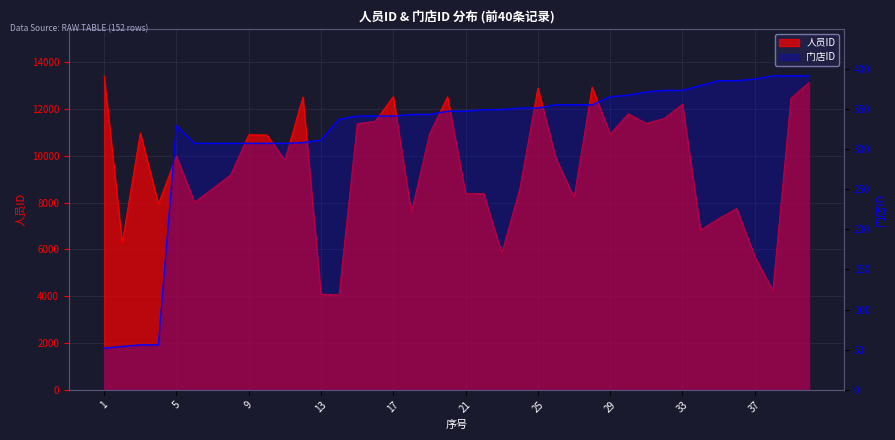

What is the minimum value for 人员ID?

4061